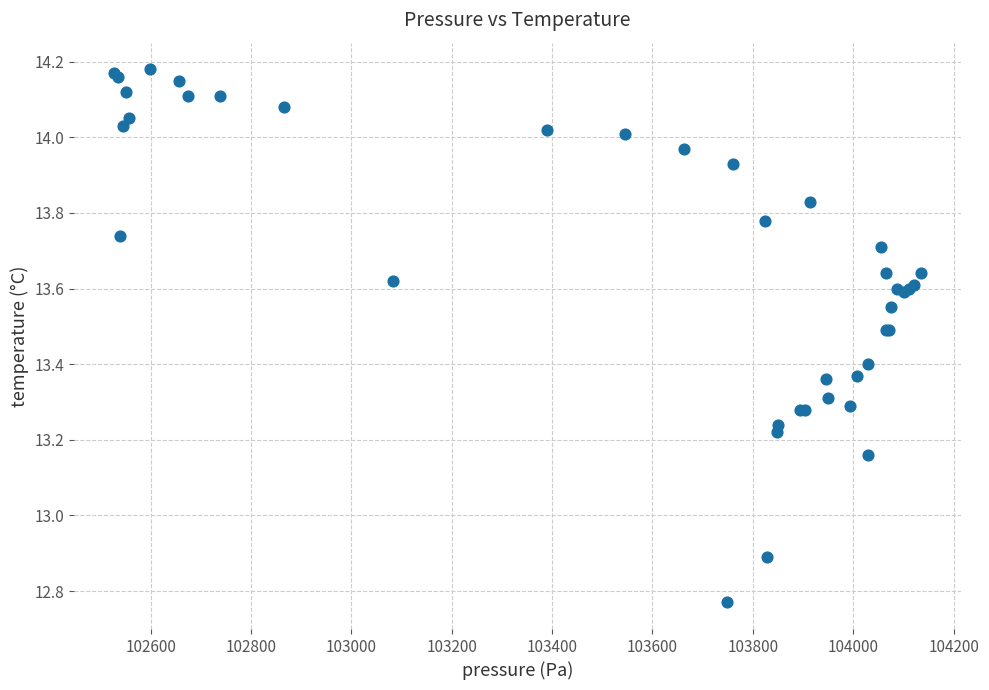

What Y value in the scatter plot is closest to 13?

12.9